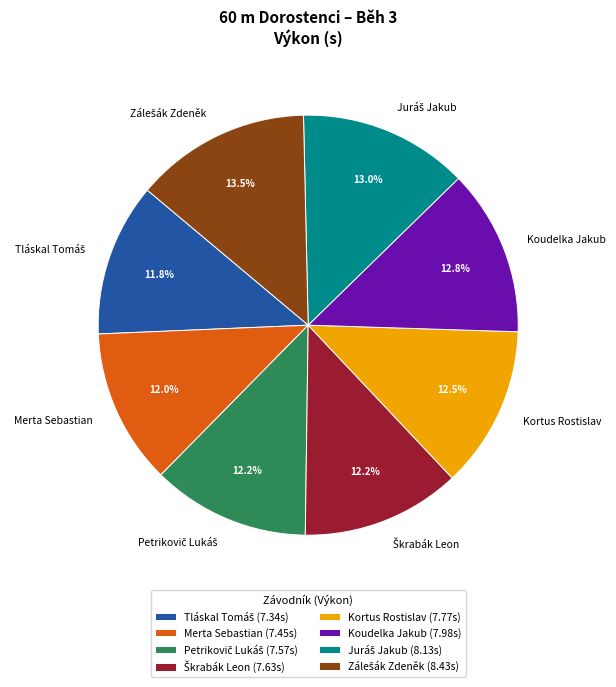

The Merta Sebastian slice represents 12% of the pie. True or false?

True